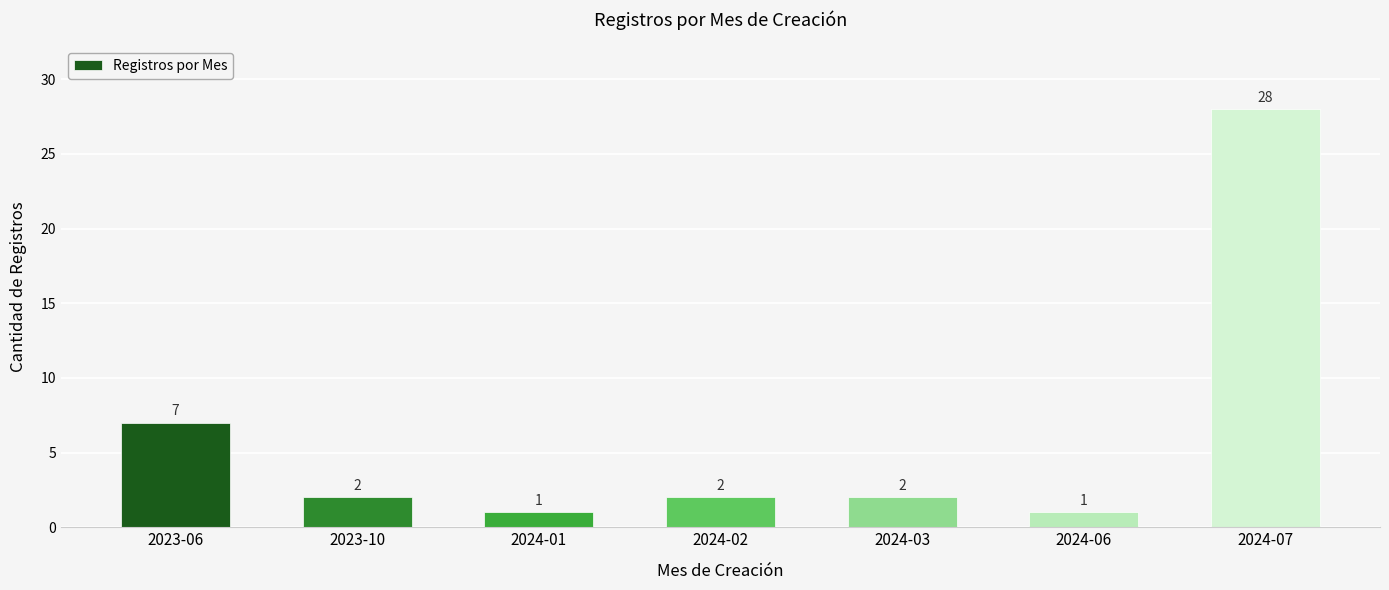

How many values are below 2?

2